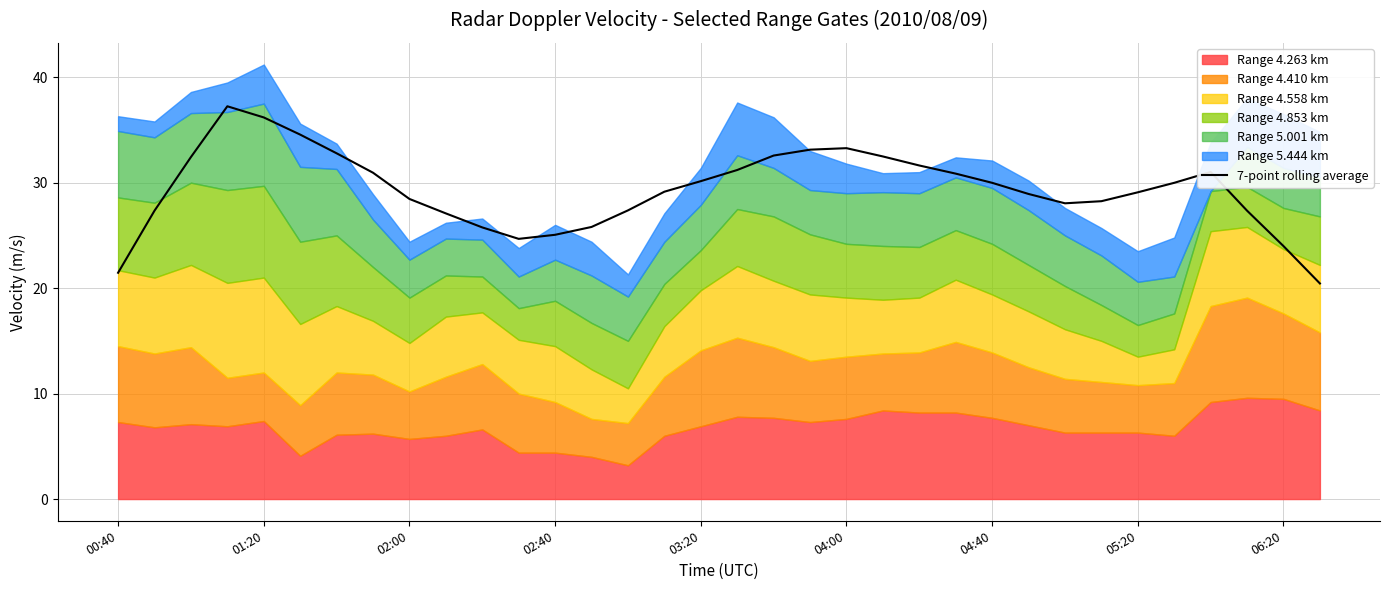

What is the highest value of the 7-point rolling average series?

37.2